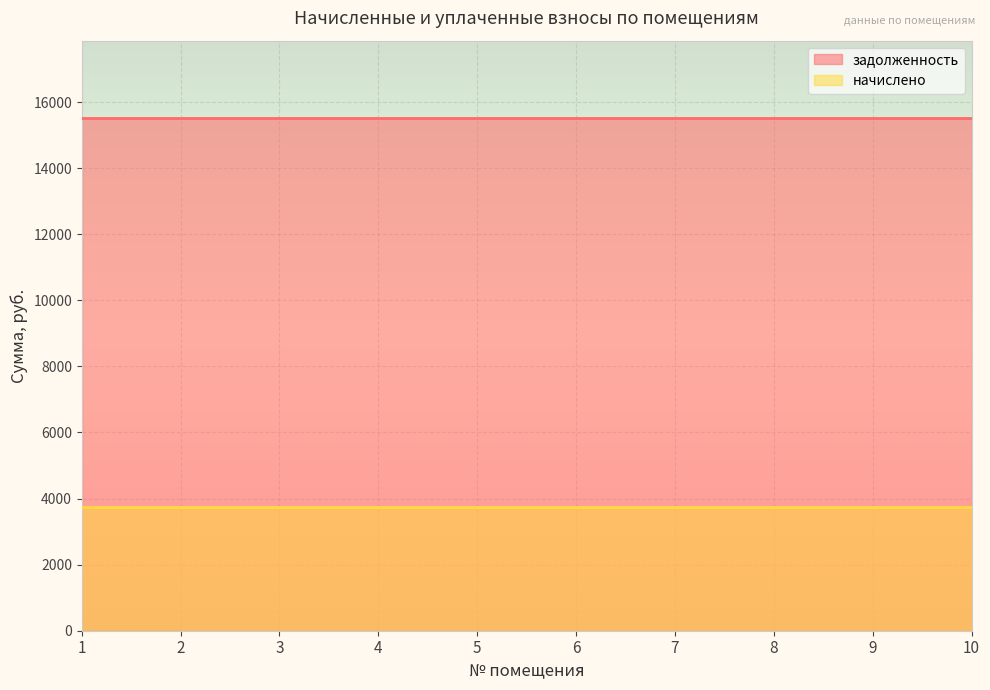

Reading left to right, extract all data points from this chart.

задолженность: 1=15529.0	2=15529.0	3=15529.0	4=15529.0	5=15529.0	6=15529.0	7=15529.0	8=15529.0	9=15529.0	10=15529.0
начислено: 1=3732.5	2=3732.5	3=3732.5	4=3732.5	5=3732.5	6=3732.5	7=3732.5	8=3732.5	9=3732.5	10=3732.5